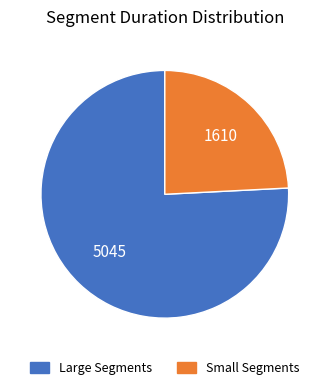

Is there a majority slice in this chart?

Yes